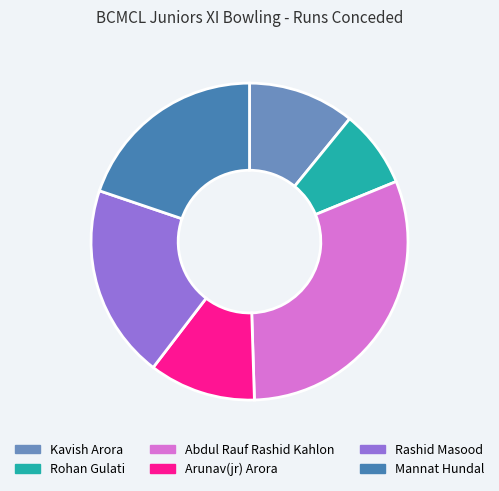

What is the smallest slice in the pie chart?

Rohan Gulati